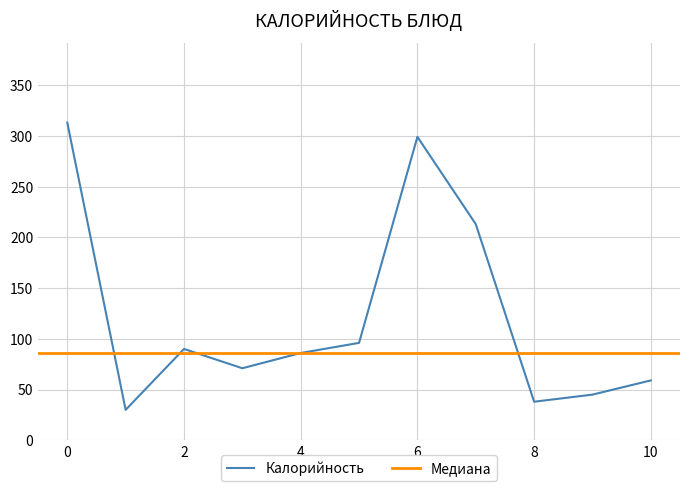

What is the lowest value of the Калорийность series?

30